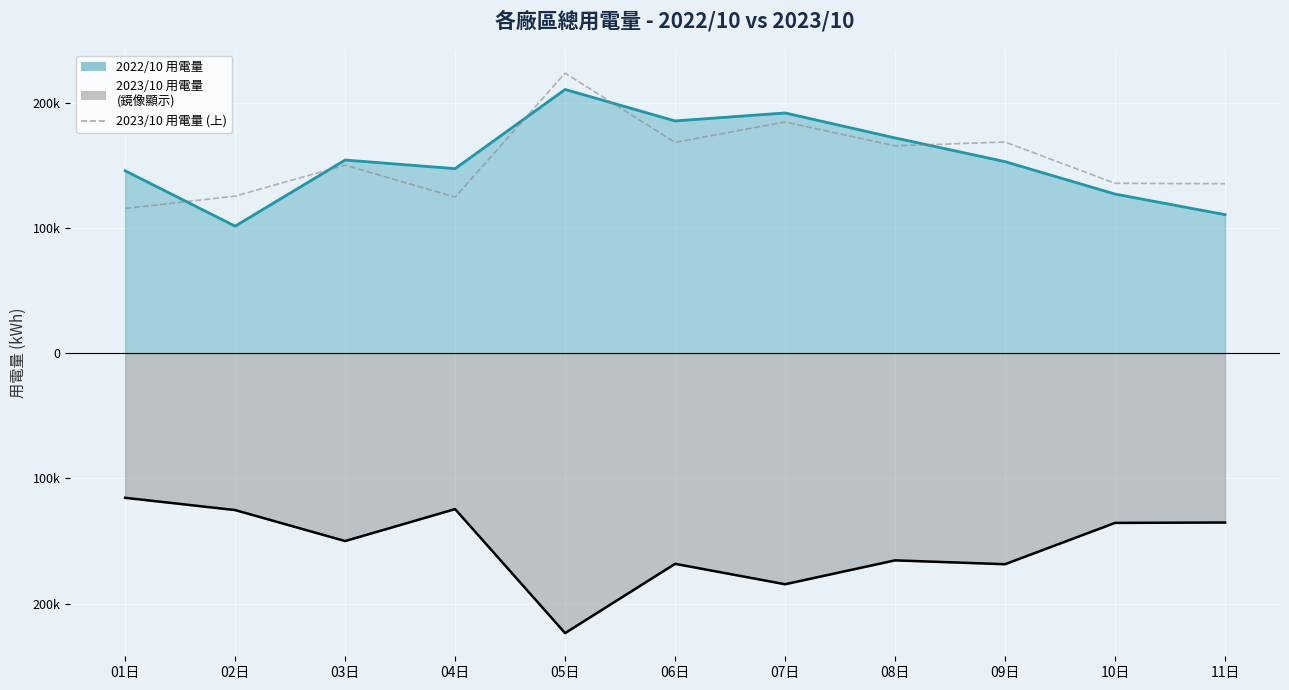

At which category does the chart reach its minimum across all series?

01日